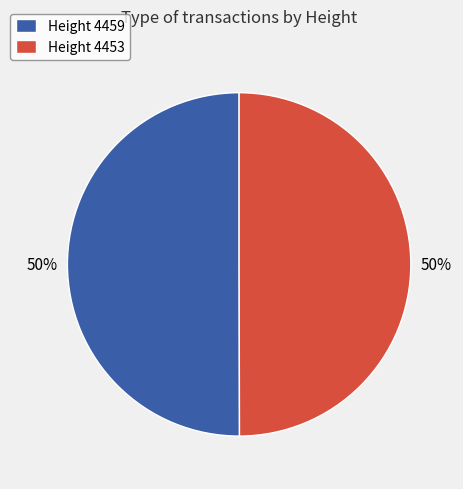

To the nearest percent, what portion does Height 4453 represent?

50%